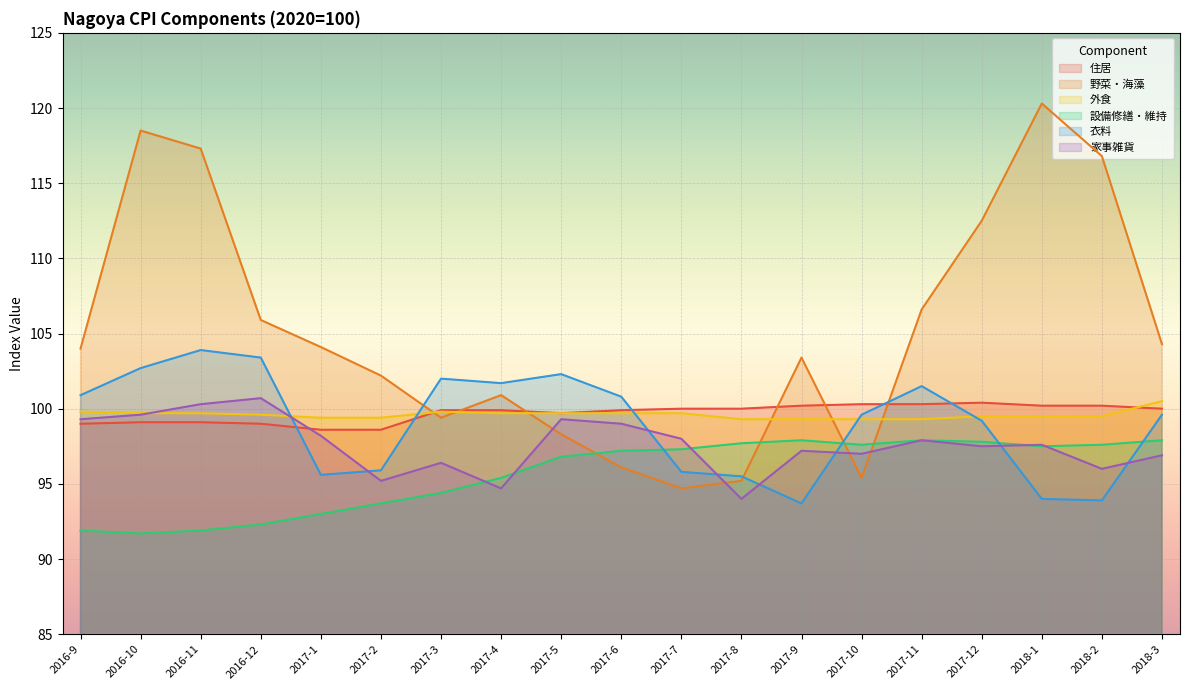

Reading left to right, extract all data points from this chart.

住居: 2016-9=99.0	2016-10=99.1	2016-11=99.1	2016-12=99.0	2017-1=98.6	2017-2=98.6	2017-3=99.9	2017-4=99.9	2017-5=99.7	2017-6=99.9	2017-7=100.0	2017-8=100.0	2017-9=100.2	2017-10=100.3	2017-11=100.3	2017-12=100.4	2018-1=100.2	2018-2=100.2	2018-3=100.0
野菜・海藻: 2016-9=104.0	2016-10=118.5	2016-11=117.3	2016-12=105.9	2017-1=104.1	2017-2=102.2	2017-3=99.4	2017-4=100.9	2017-5=98.3	2017-6=96.1	2017-7=94.7	2017-8=95.2	2017-9=103.4	2017-10=95.4	2017-11=106.6	2017-12=112.5	2018-1=120.3	2018-2=116.8	2018-3=104.3
外食: 2016-9=99.8	2016-10=99.7	2016-11=99.7	2016-12=99.6	2017-1=99.4	2017-2=99.4	2017-3=99.8	2017-4=99.7	2017-5=99.7	2017-6=99.7	2017-7=99.7	2017-8=99.3	2017-9=99.3	2017-10=99.3	2017-11=99.3	2017-12=99.5	2018-1=99.5	2018-2=99.5	2018-3=100.5
設備修繕・維持: 2016-9=91.9	2016-10=91.7	2016-11=91.9	2016-12=92.3	2017-1=93.0	2017-2=93.7	2017-3=94.4	2017-4=95.4	2017-5=96.8	2017-6=97.2	2017-7=97.3	2017-8=97.7	2017-9=97.9	2017-10=97.6	2017-11=97.9	2017-12=97.8	2018-1=97.5	2018-2=97.6	2018-3=97.9
衣料: 2016-9=100.9	2016-10=102.7	2016-11=103.9	2016-12=103.4	2017-1=95.6	2017-2=95.9	2017-3=102.0	2017-4=101.7	2017-5=102.3	2017-6=100.8	2017-7=95.8	2017-8=95.5	2017-9=93.7	2017-10=99.6	2017-11=101.5	2017-12=99.2	2018-1=94.0	2018-2=93.9	2018-3=99.6
家事雑貨: 2016-9=99.3	2016-10=99.6	2016-11=100.3	2016-12=100.7	2017-1=98.2	2017-2=95.2	2017-3=96.4	2017-4=94.7	2017-5=99.3	2017-6=99.0	2017-7=98.0	2017-8=94.0	2017-9=97.2	2017-10=97.0	2017-11=97.9	2017-12=97.5	2018-1=97.6	2018-2=96.0	2018-3=96.9